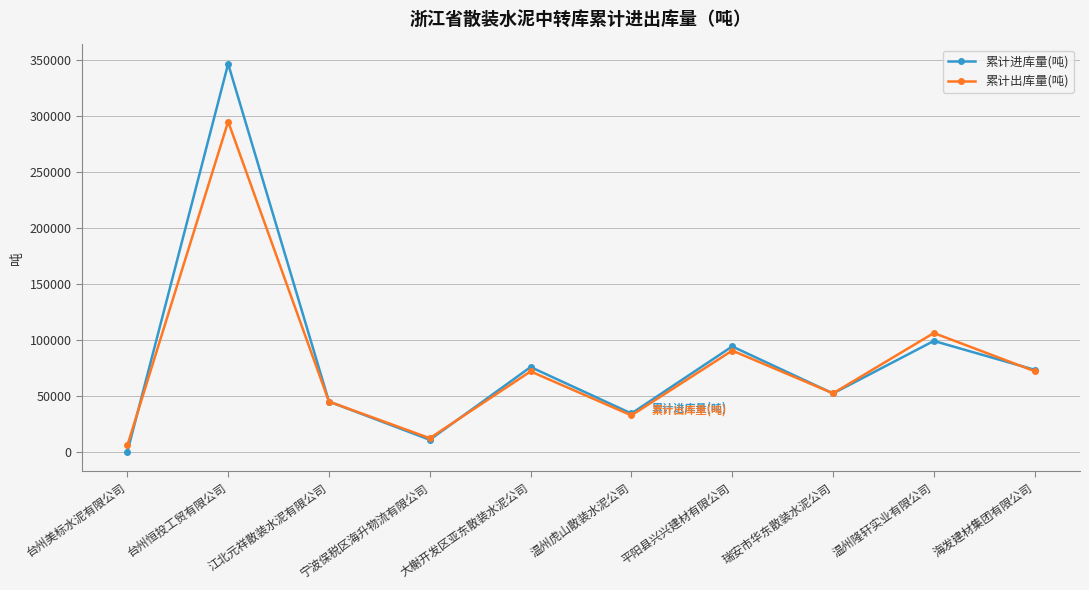

Between 台州恒投工贸有限公司 and 温州虎山散装水泥公司, which series saw the biggest shift?

累计进库量(吨)